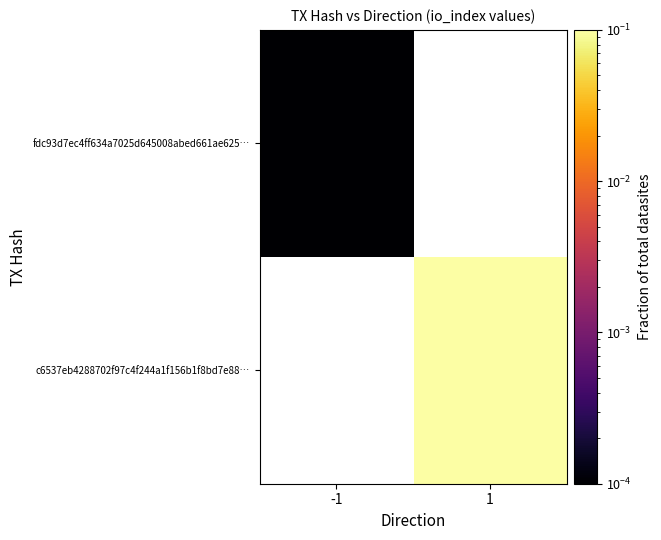

How many values in fdc93d7ec4ff634a7025d645008abed661ae625… are above zero?

1